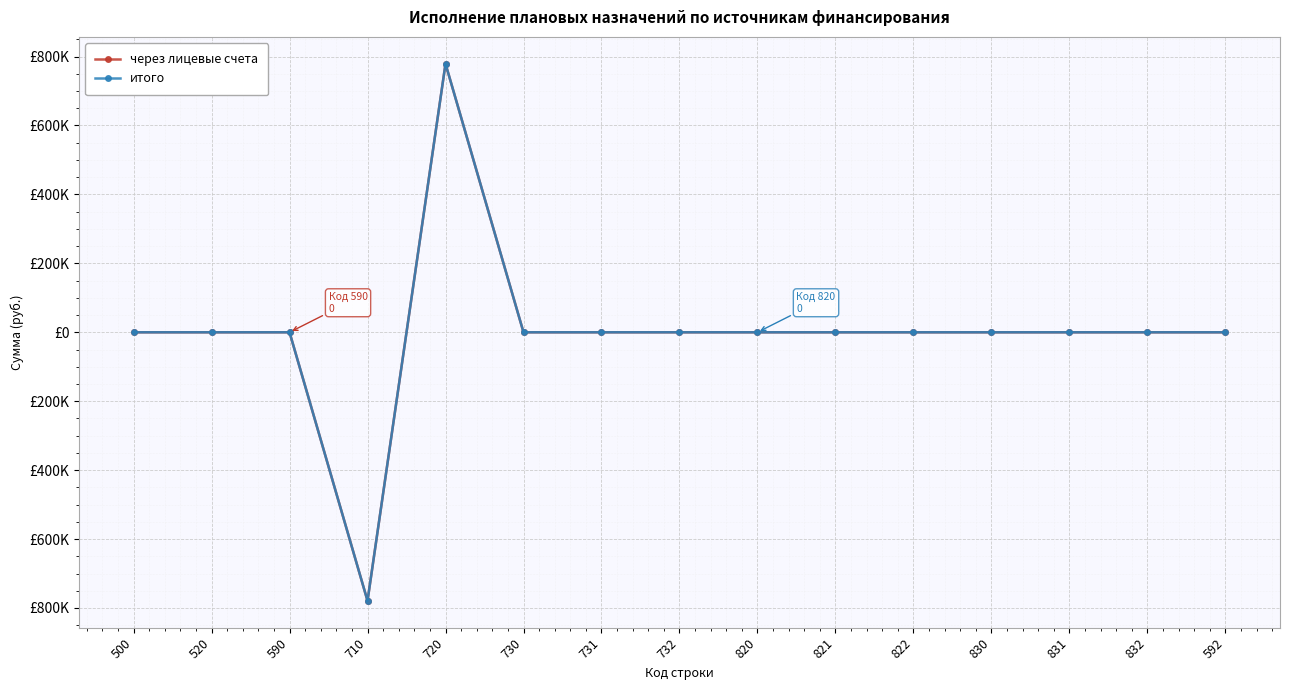

What position from the left is 831?

13